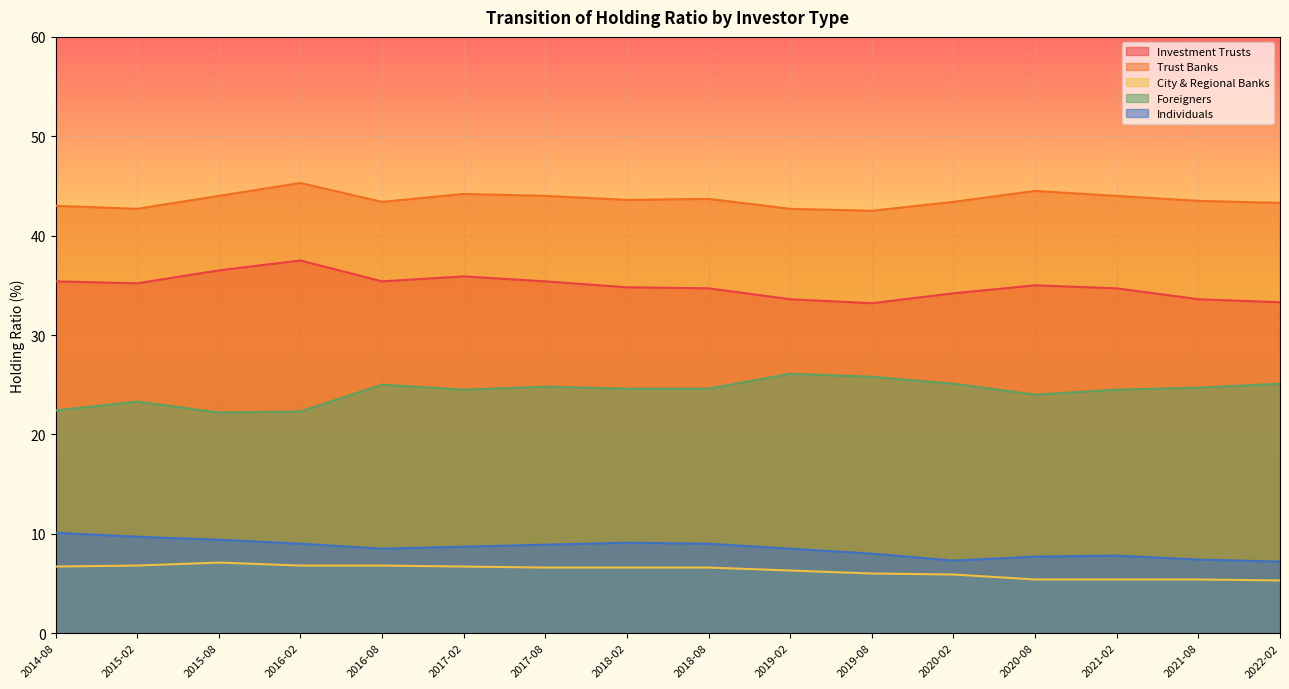

What is the difference between the Investment Trusts values at 2017-08 and 2015-08?

1.1